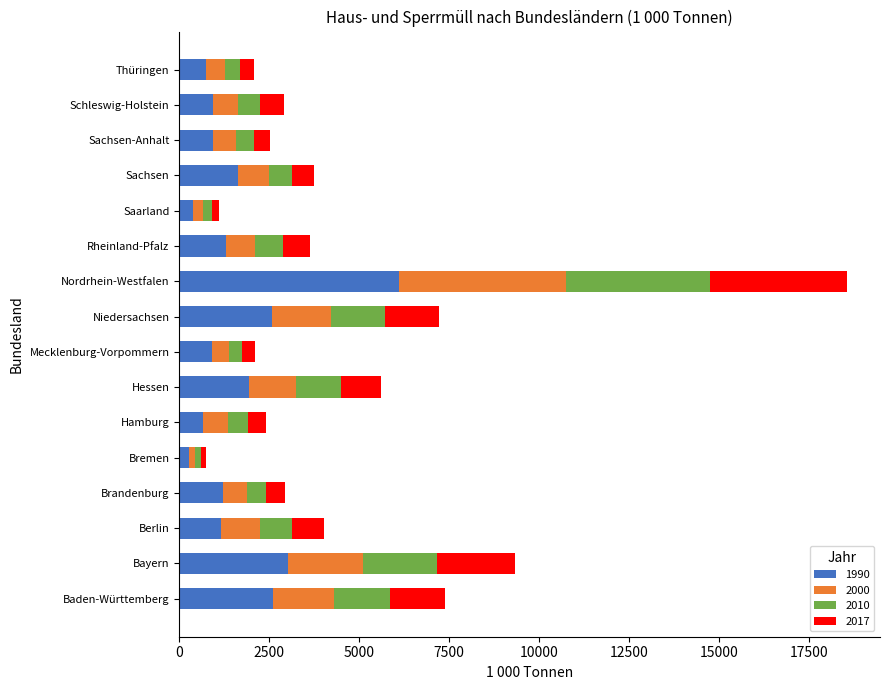

True or false: 1990 has a value of 2574.3 at Niedersachsen.

True